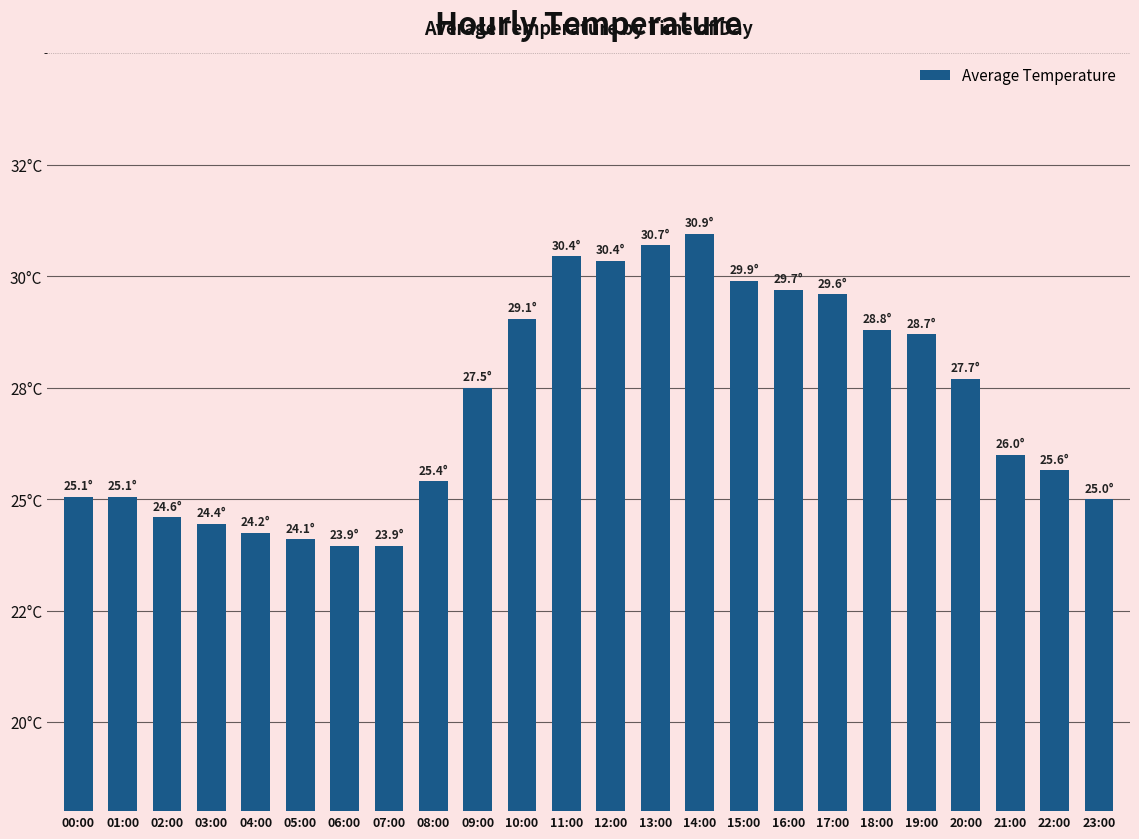

Is it true that the value at 04:00 is 33.1?

False